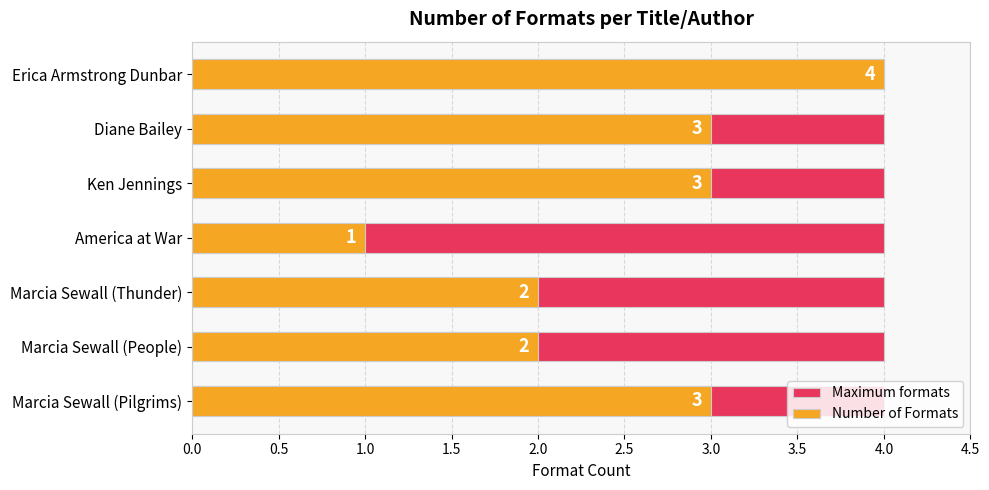

At 2.5, list the series in order from smallest to largest.

Maximum formats, Number of Formats